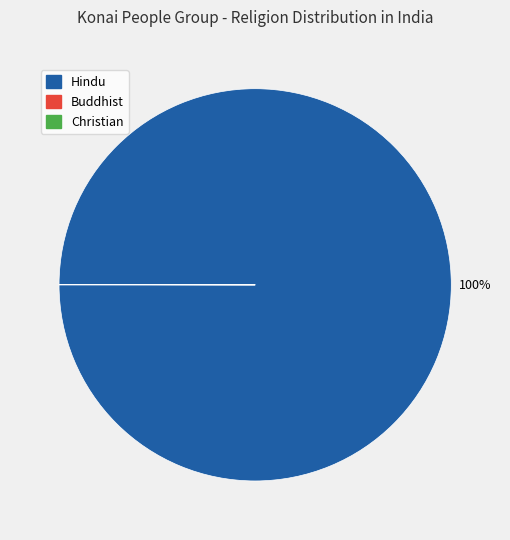

To the nearest percent, what is the average slice percentage?

33%